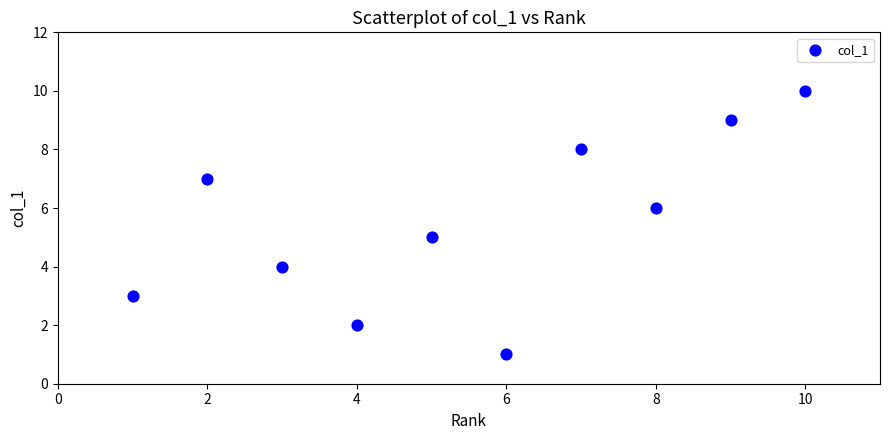

What is the range of X values (max minus min)?

9